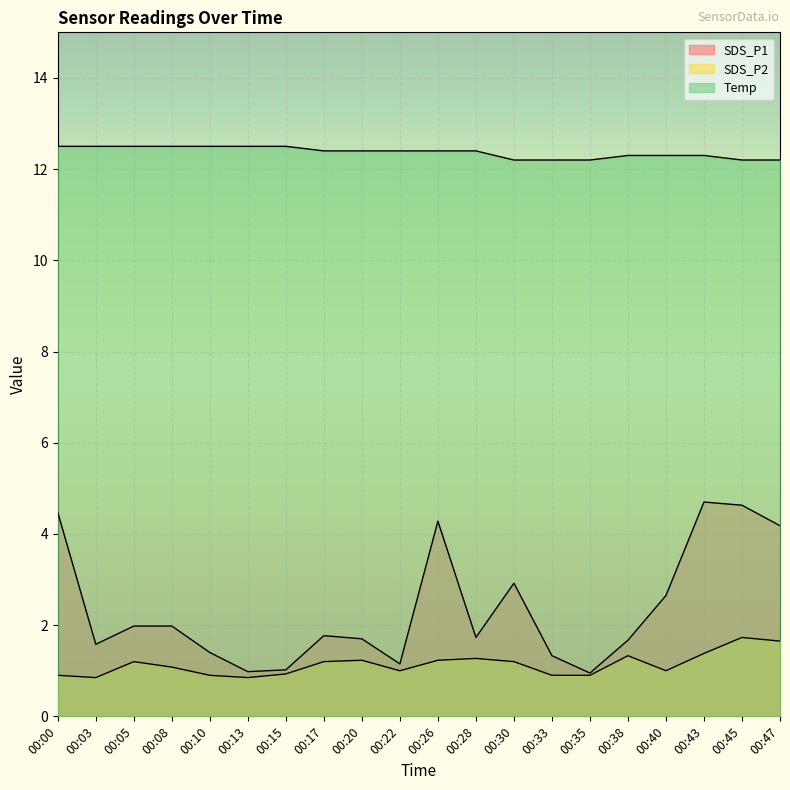

Does the chart display data point markers on the line(s)?

No